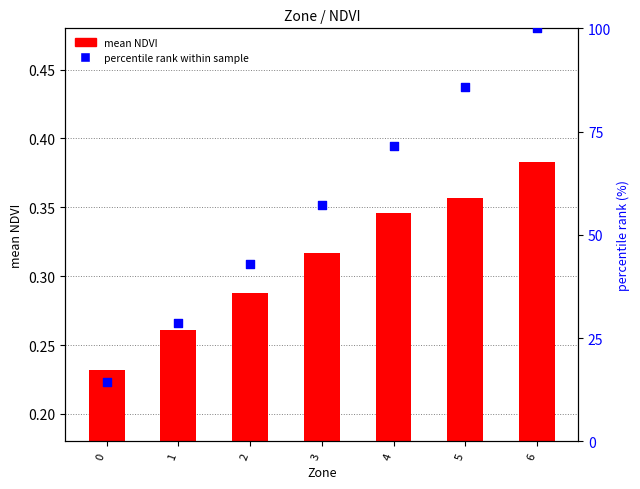

Which series has the largest total across all categories?

percentile rank within sample